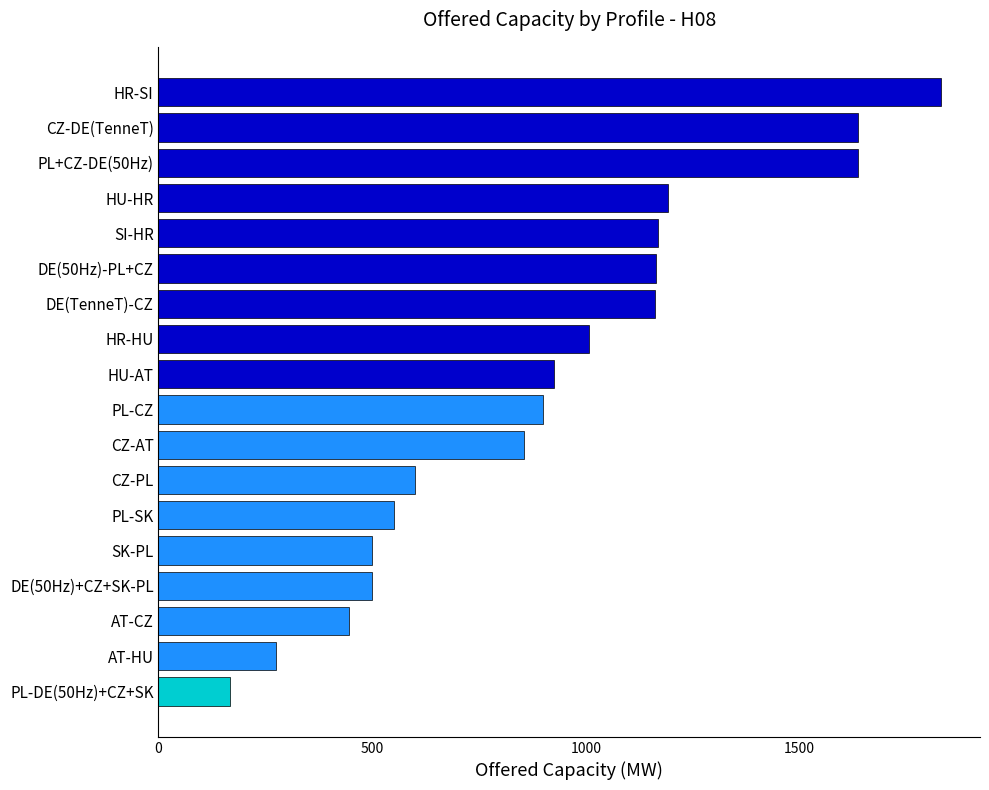

What is the maximum value shown in the chart?

1831